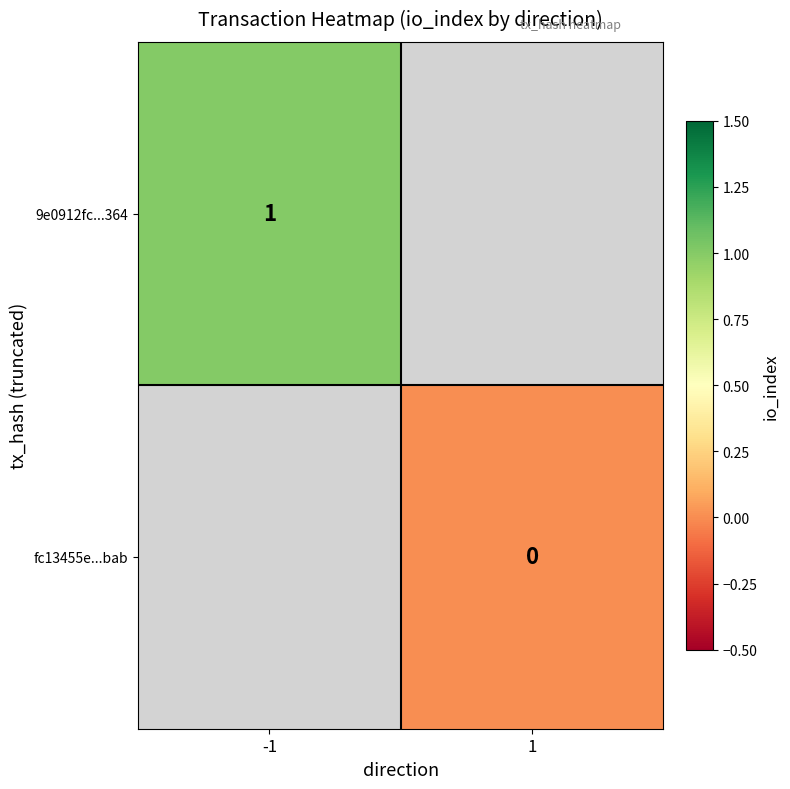

The value of 9e0912fc...364 at -1 is 0. True or false?

False